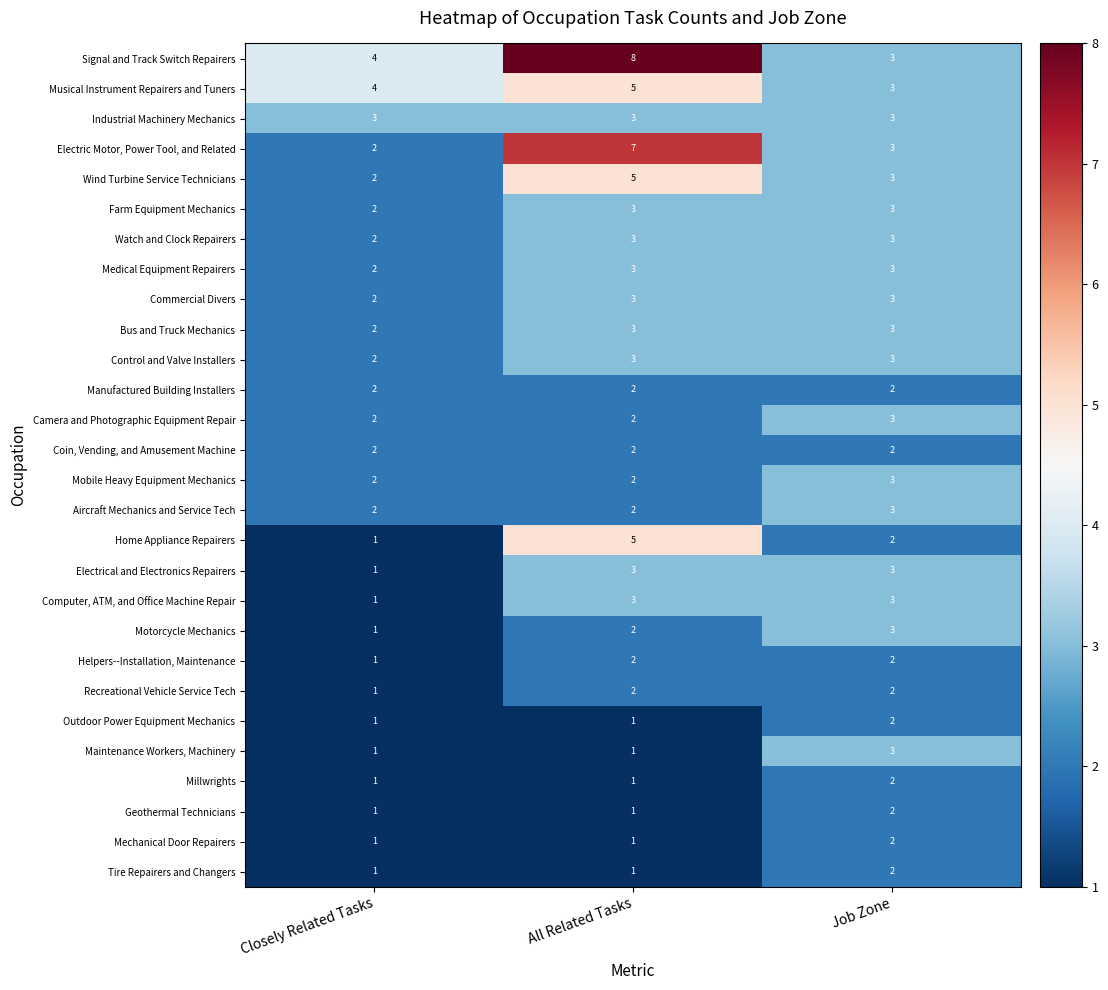

What is the average value of the Medical Equipment Repairers series?

3